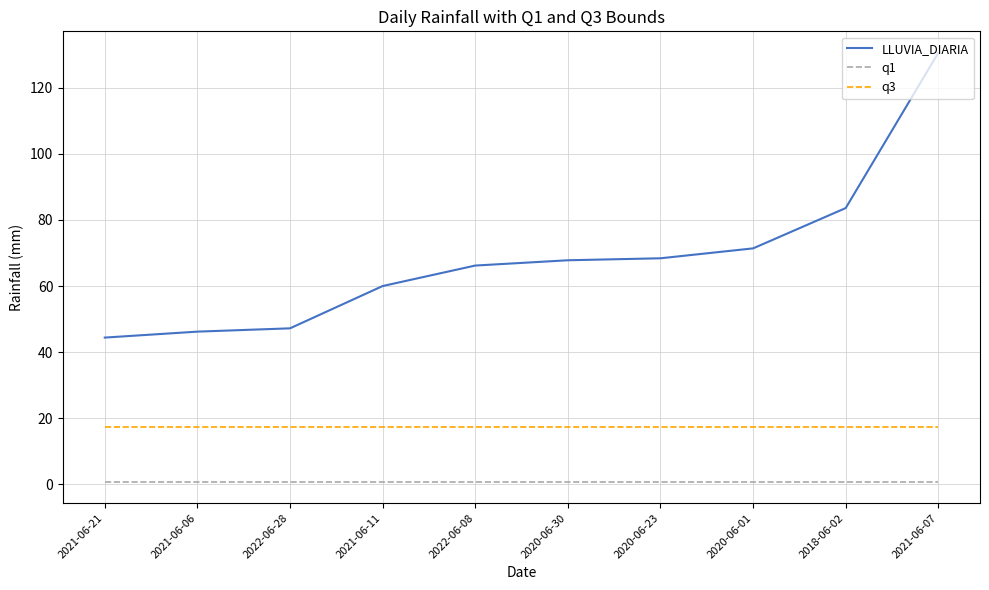

True or false: q3 and LLUVIA_DIARIA cross at least once.

False